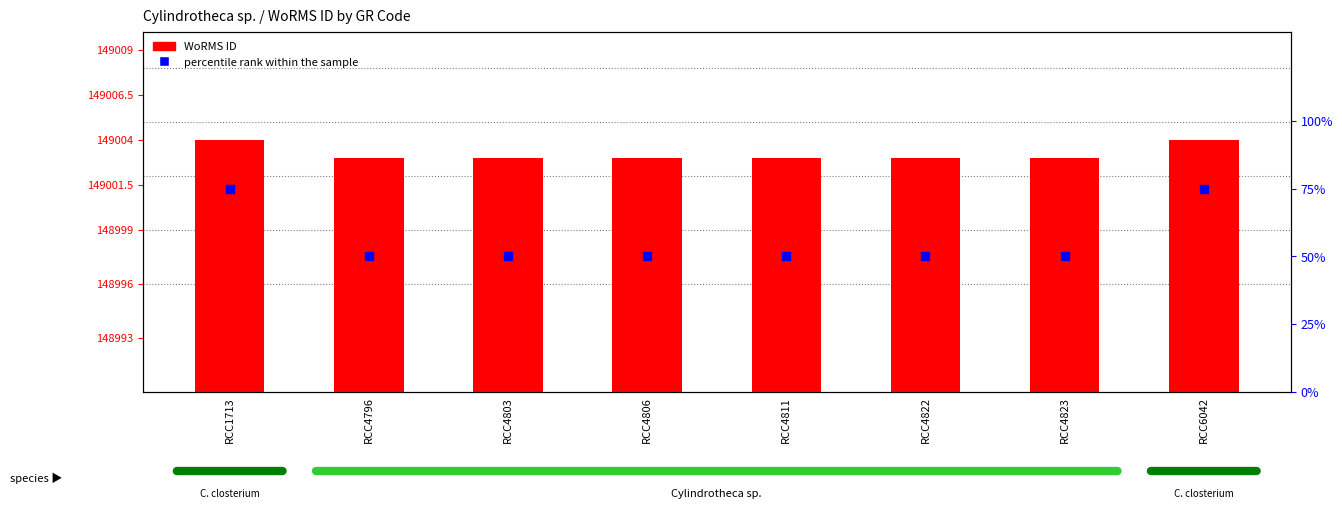

Which series reaches the minimum Y coordinate?

percentile rank within the sample